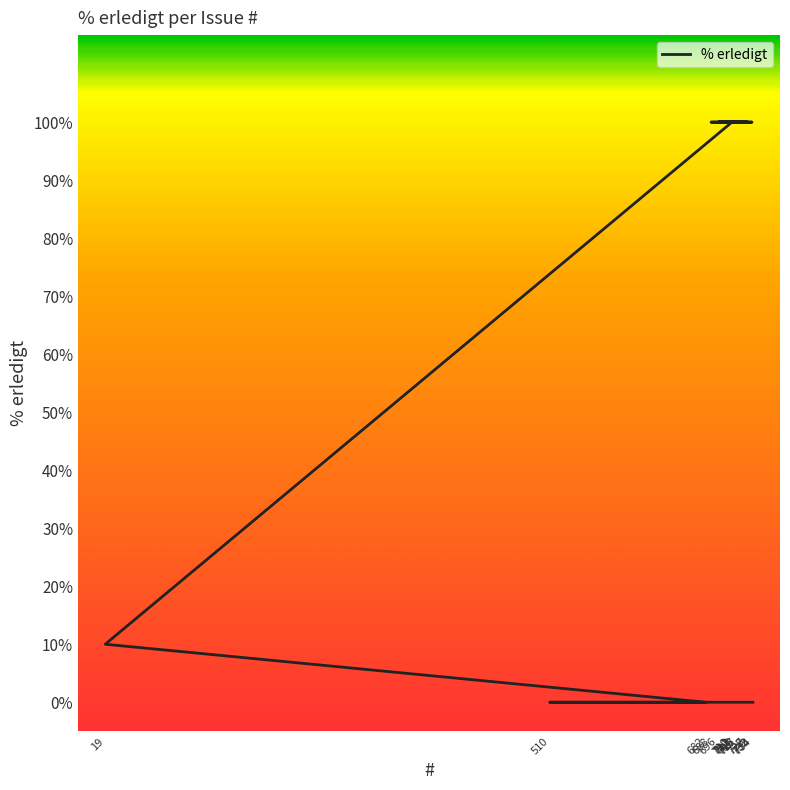

Which category has the highest value across all series?

711